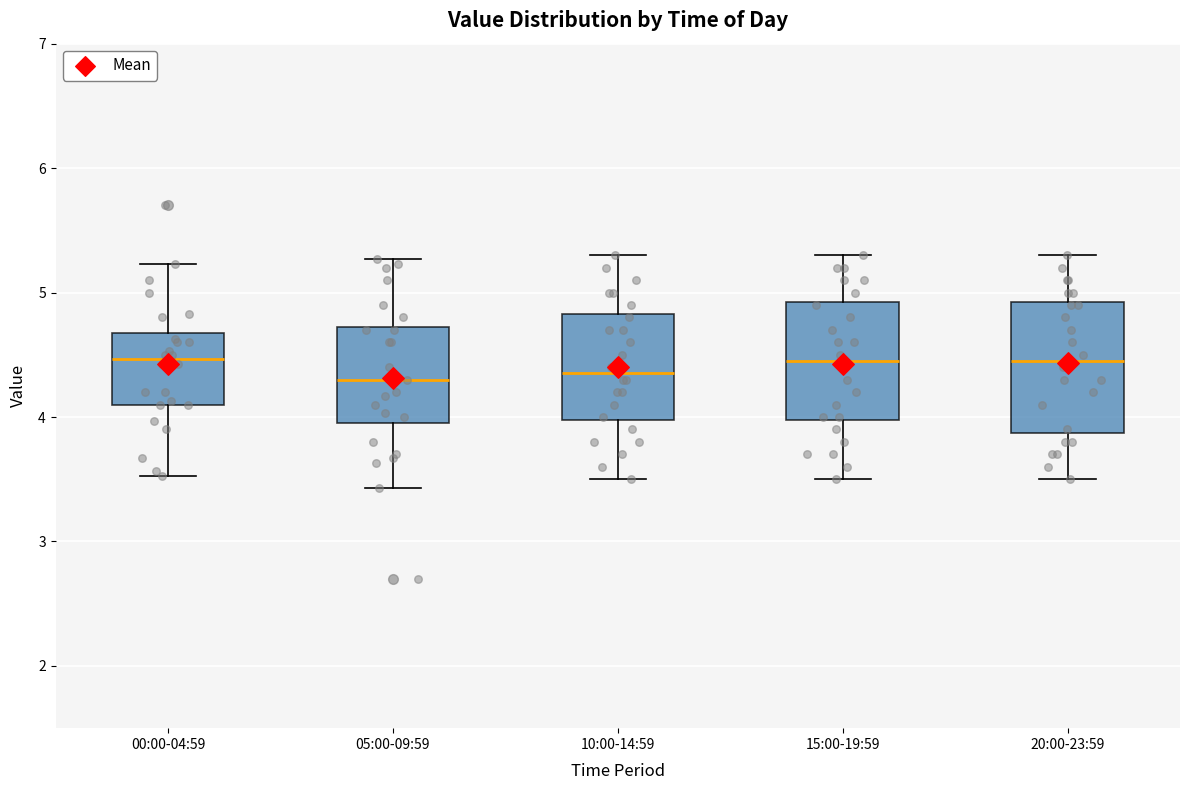

Where does the median line of the box for 00:00-04:59 sit on the y-axis? The values are not printed on the chart, so give them approximately, as read against the axis.

4.5